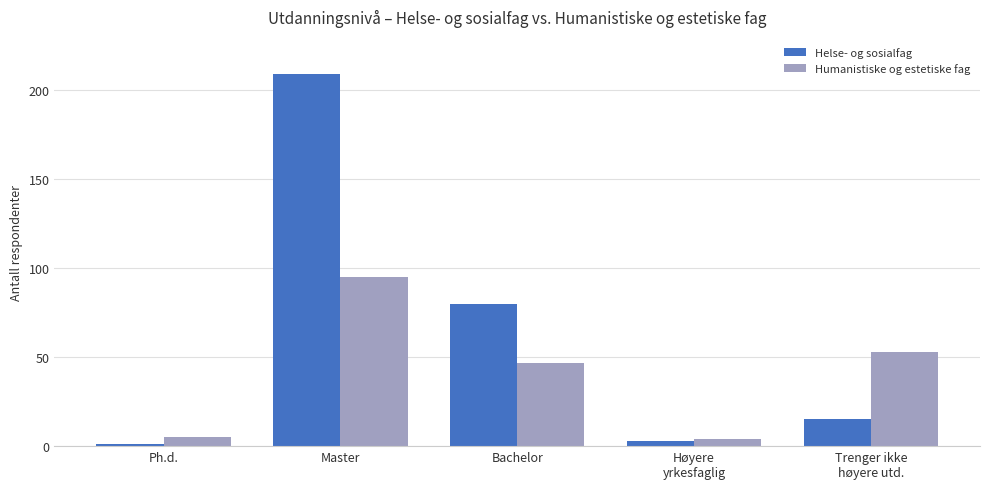

What position from the right is Bachelor?

3